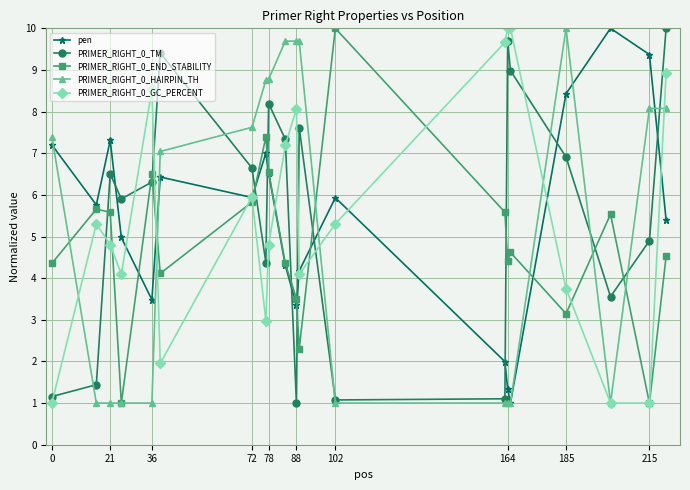

What is the maximum value shown in the chart?

10.0